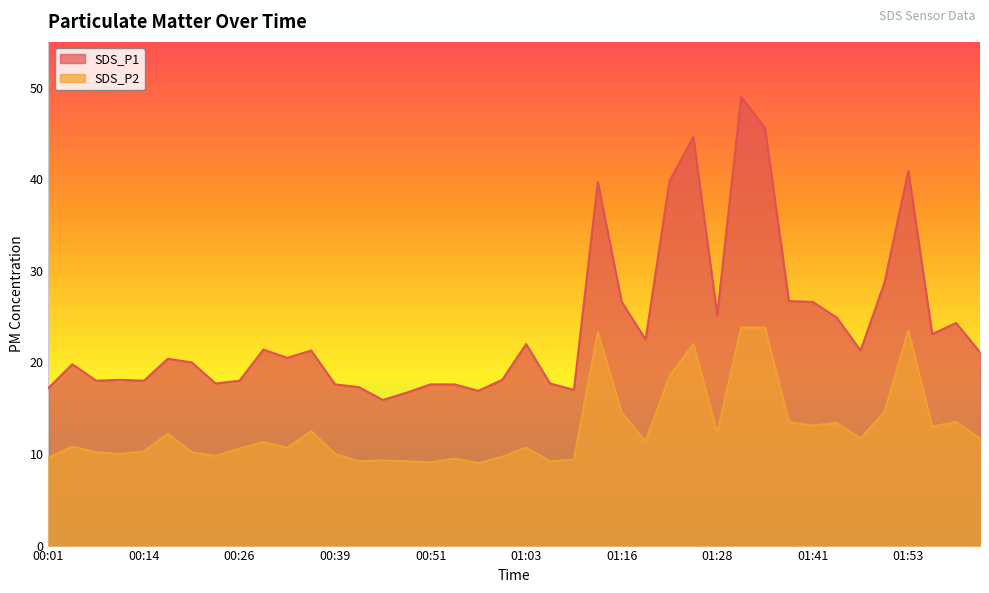

True or false: SDS_P1 and SDS_P2 cross at least once.

False